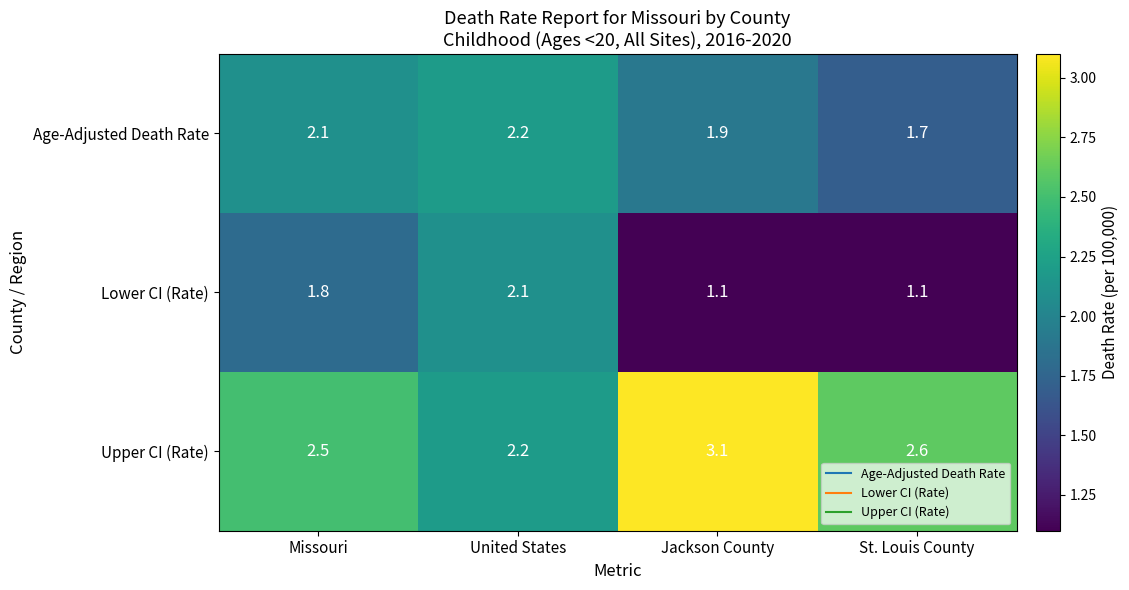

Rank the categories by Age-Adjusted Death Rate value from highest to lowest.

United States, Missouri, Jackson County, St. Louis County